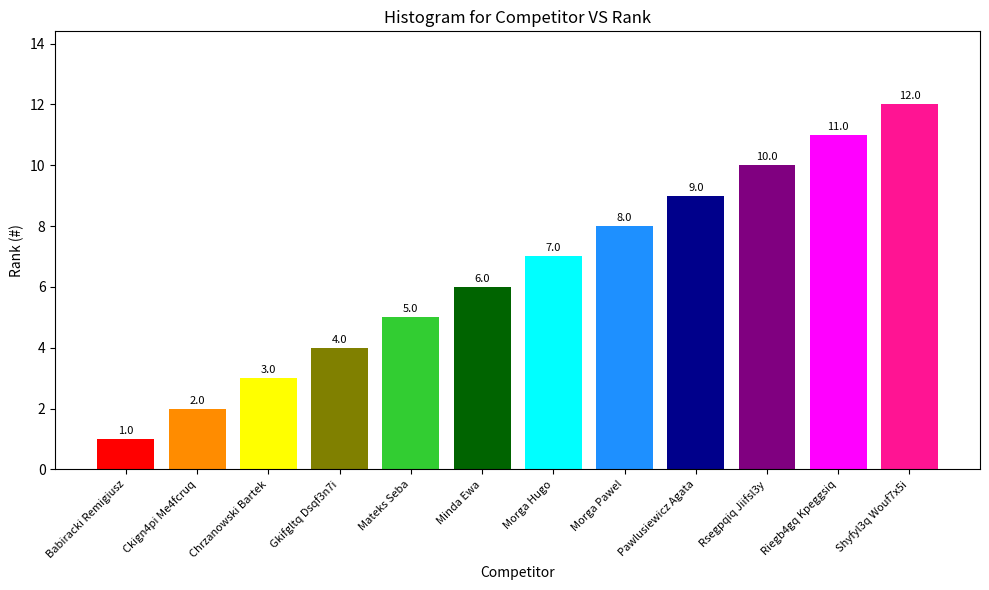

True or false: the data shows 6 at Minda Ewa.

True